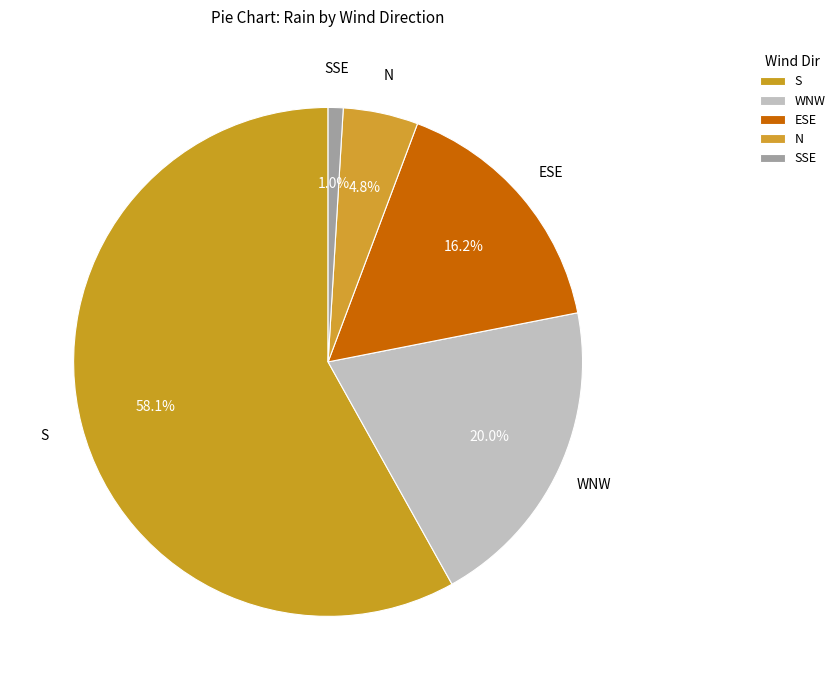

How many slices are in this pie chart?

5